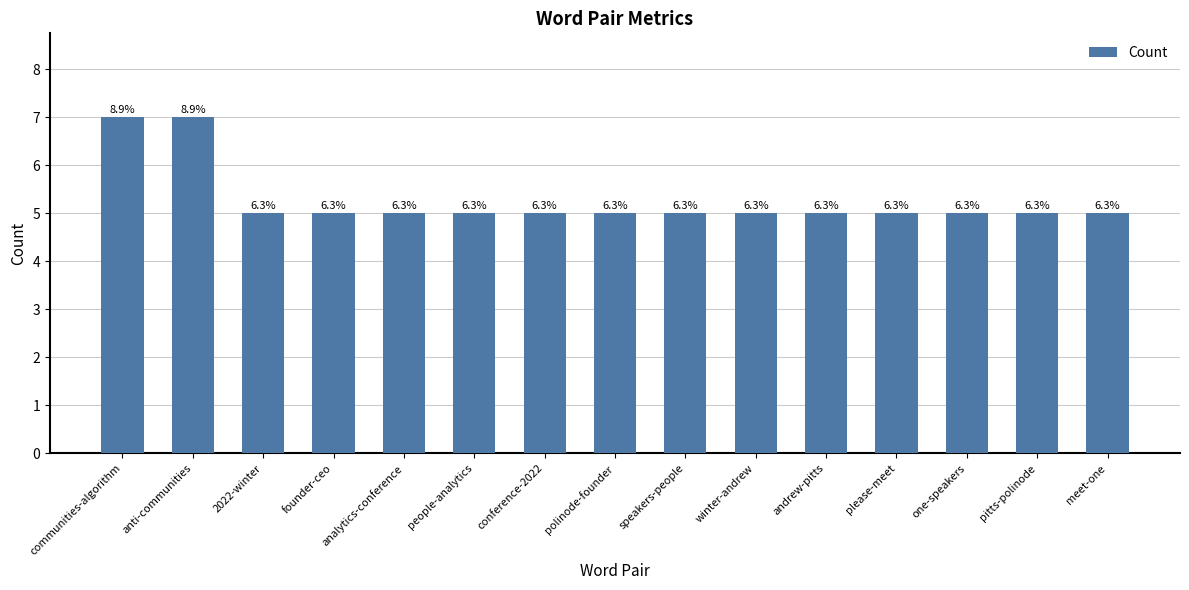

How many bars are there in total?

15